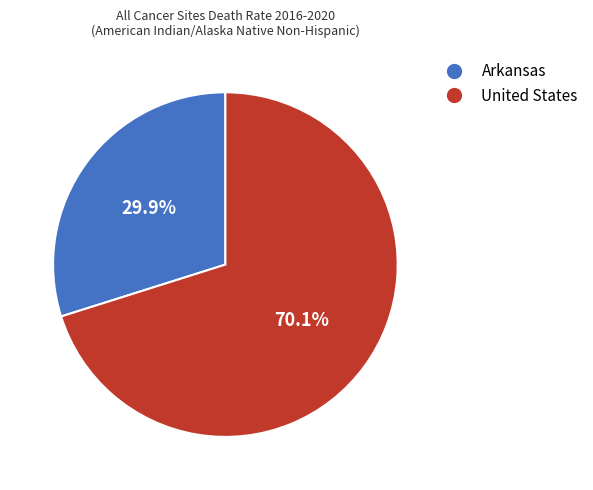

To the nearest percent, what is the difference between the largest and smallest slice percentages?

40%